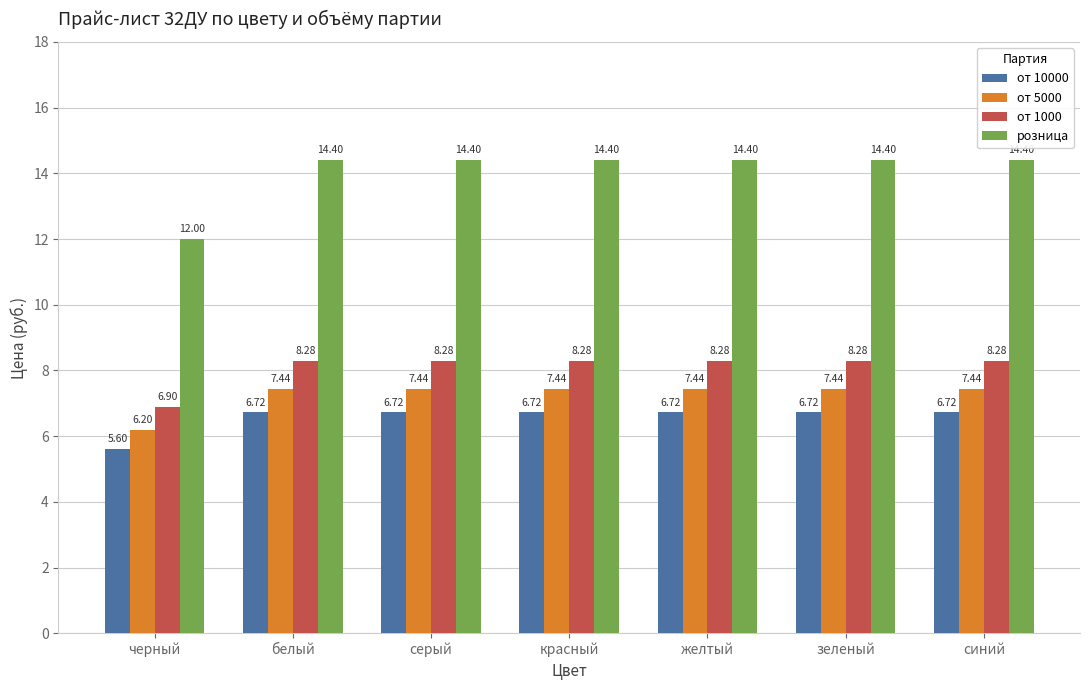

The розница series shows 12.0 at черный. True or false?

True